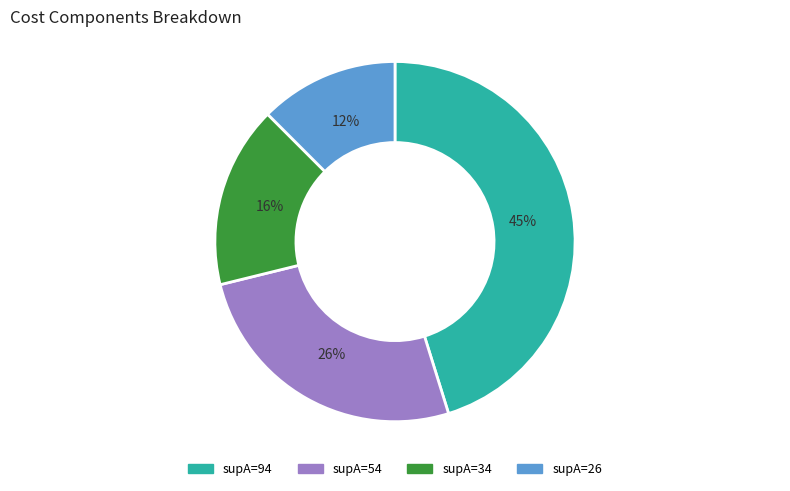

The supA=54 slice represents 35% of the pie. True or false?

False